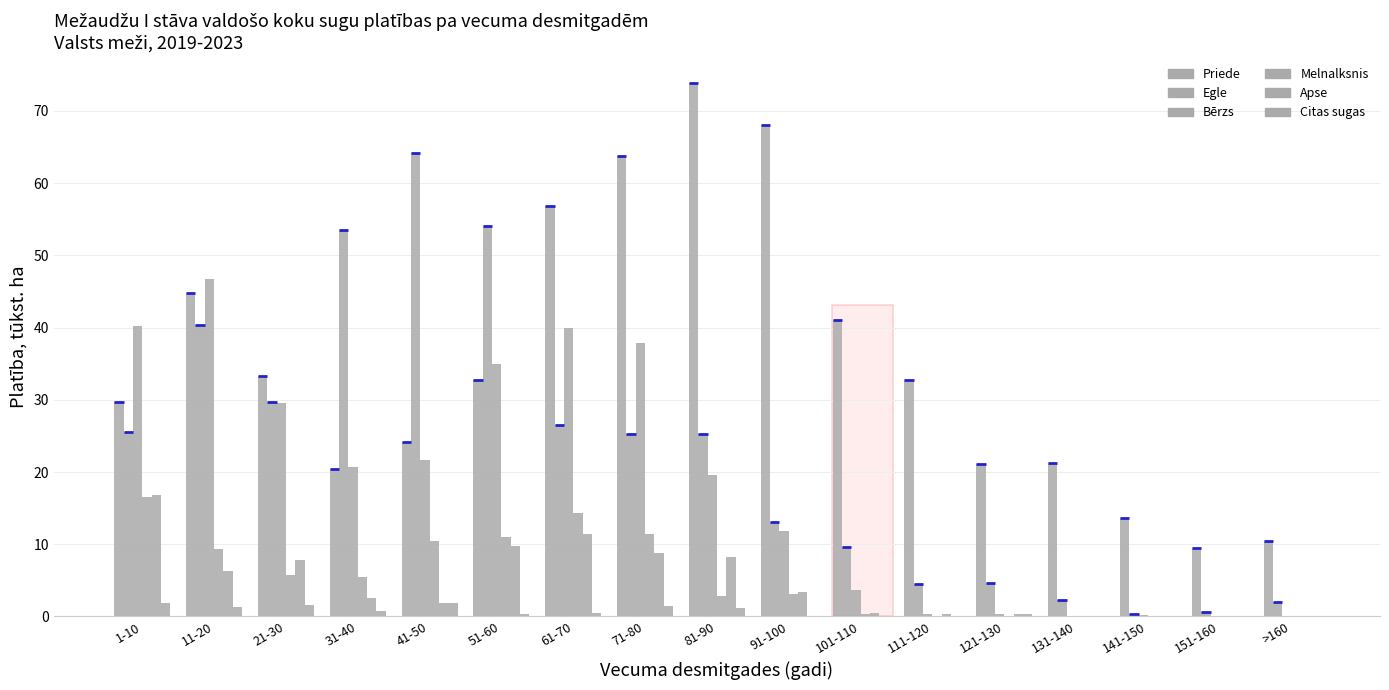

Where does the Melnalksnis series first go above 3?

1-10